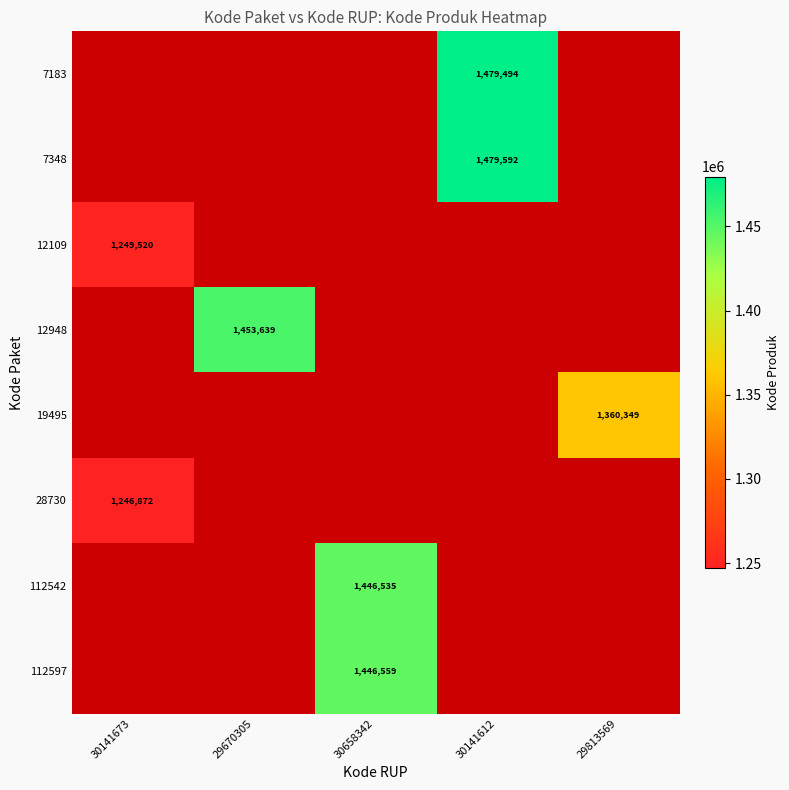

True or false: 112542 has a value of 1944044 at 30658342.

False